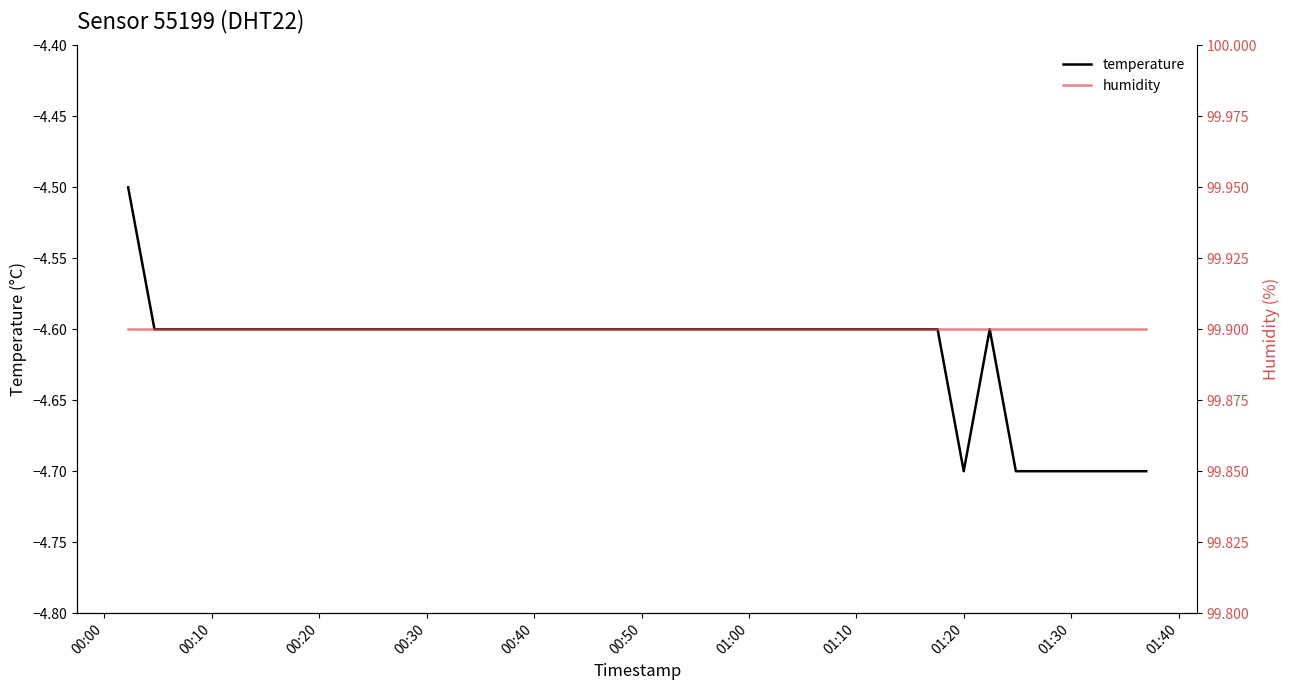

Count the number of categories in the chart.

40